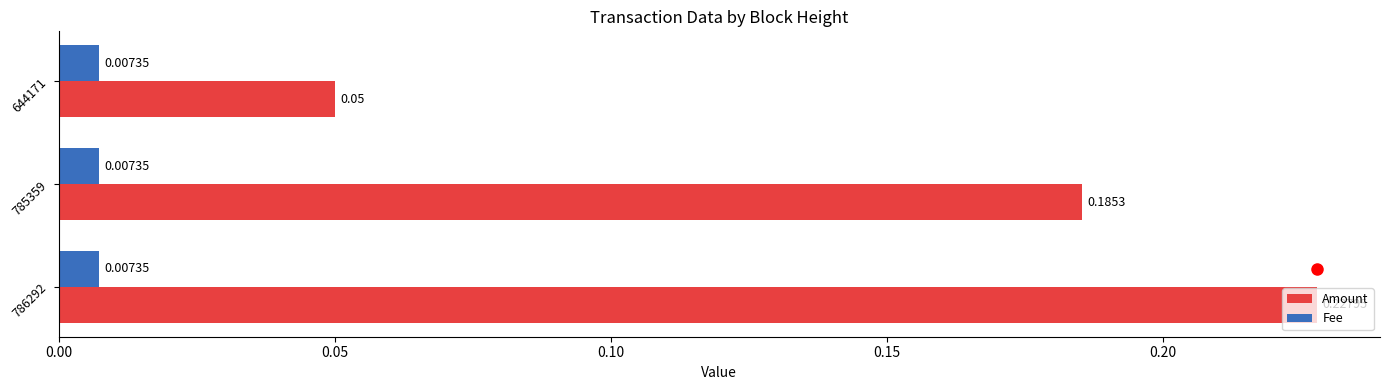

Which series changed the most between 786292 and 785359?

Amount